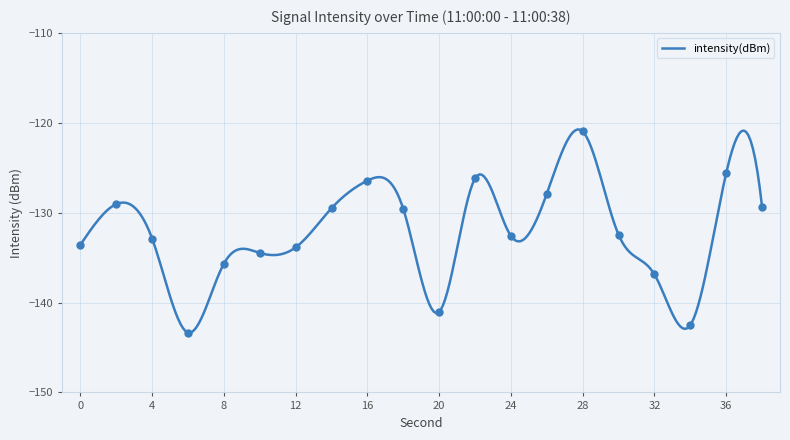

What is the change in value from 30 to 34?

-10.1